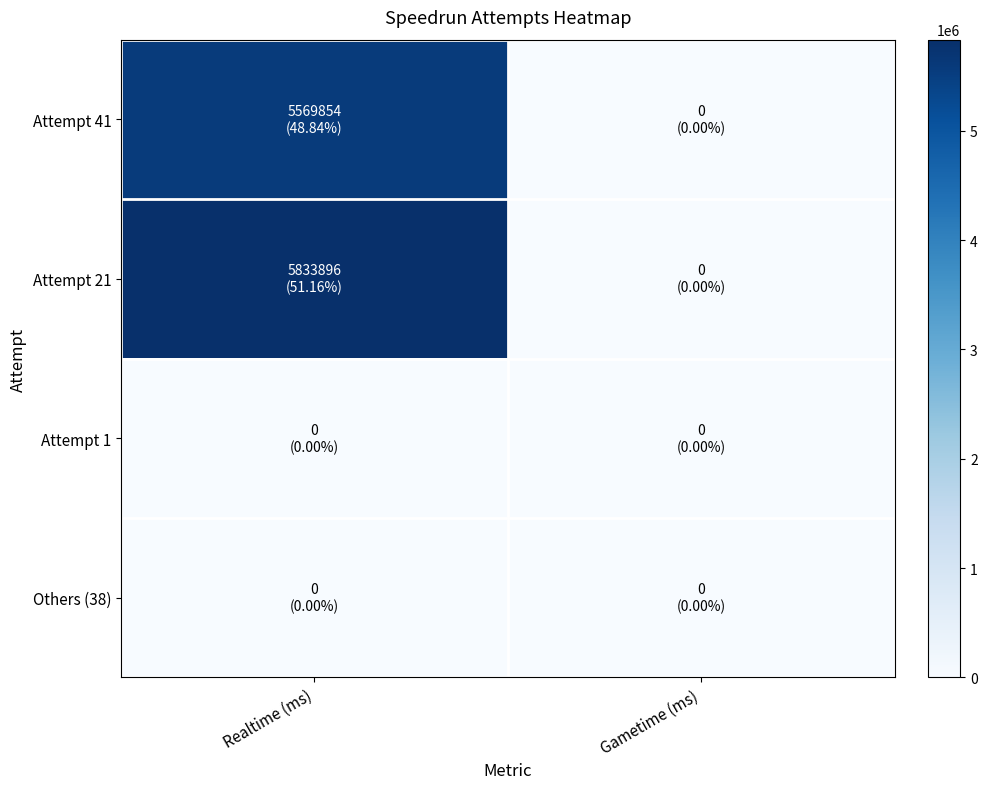

Which label corresponds to the largest value in the chart?

Realtime (ms)